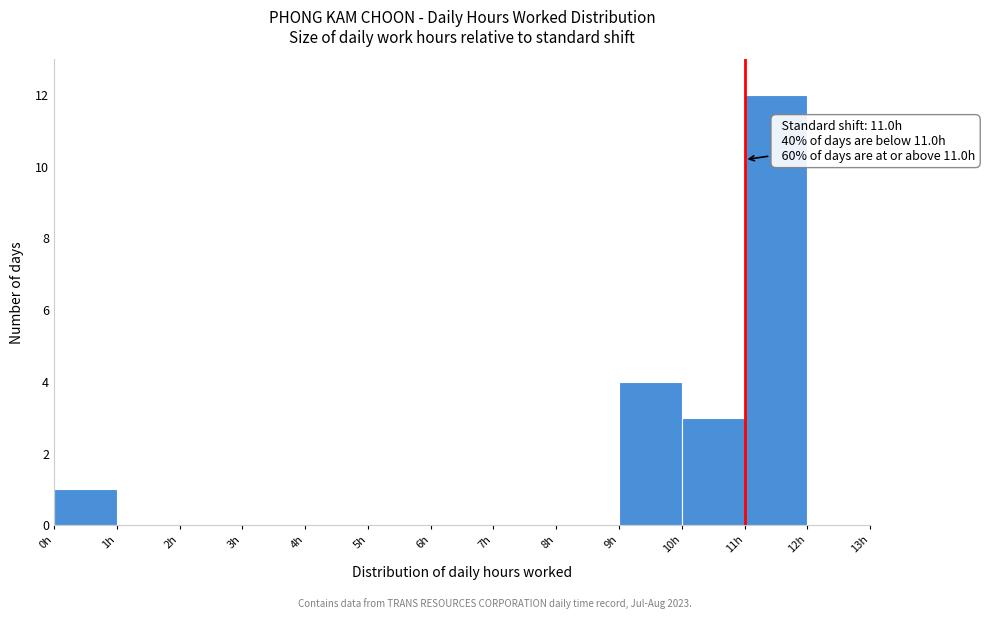

Which range on the x-axis has the tallest bar?

11 to 12